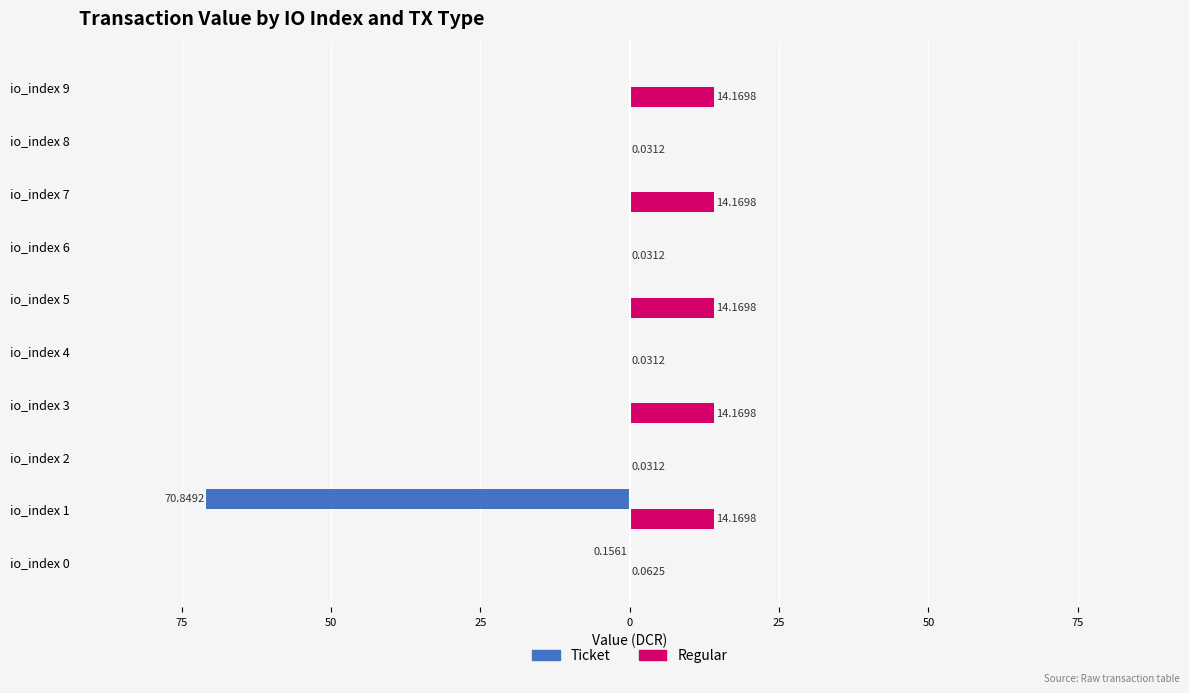

What are all the series names shown in the legend?

Ticket, Regular